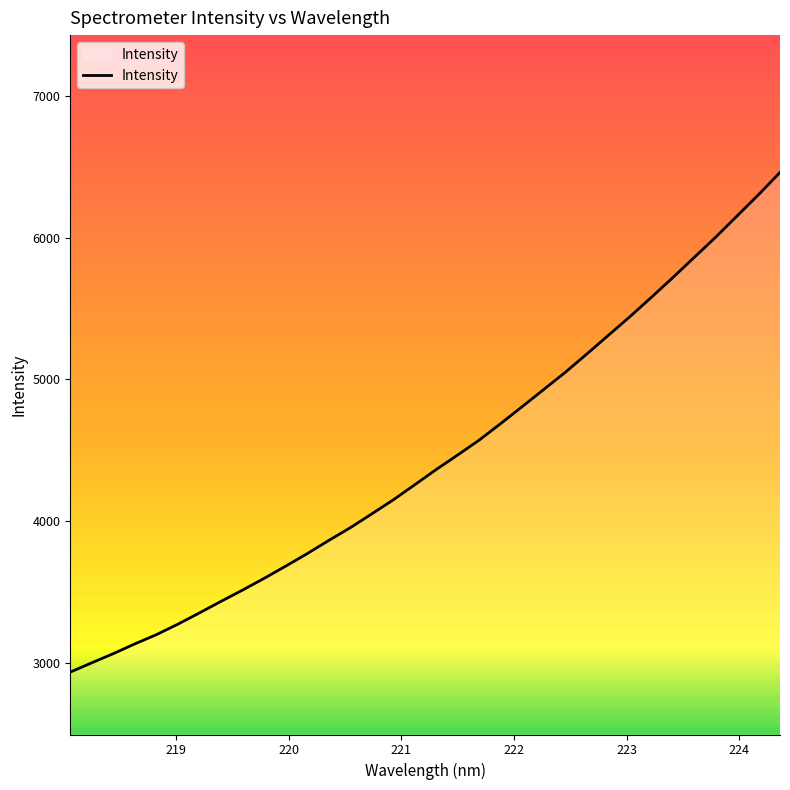

What is the smallest value displayed?

2934.4